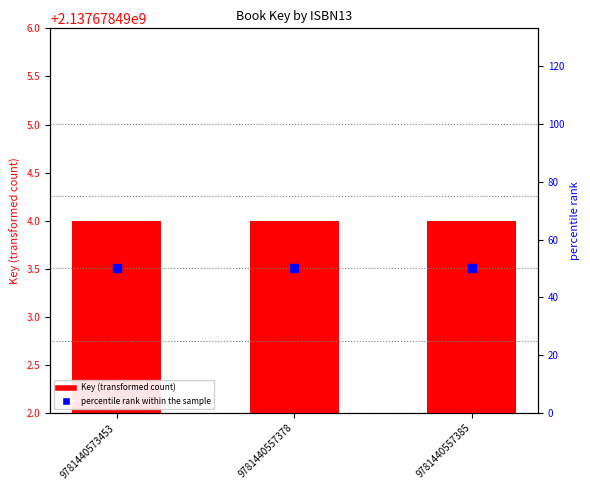

At how many categories does at least one series exceed 43?

3